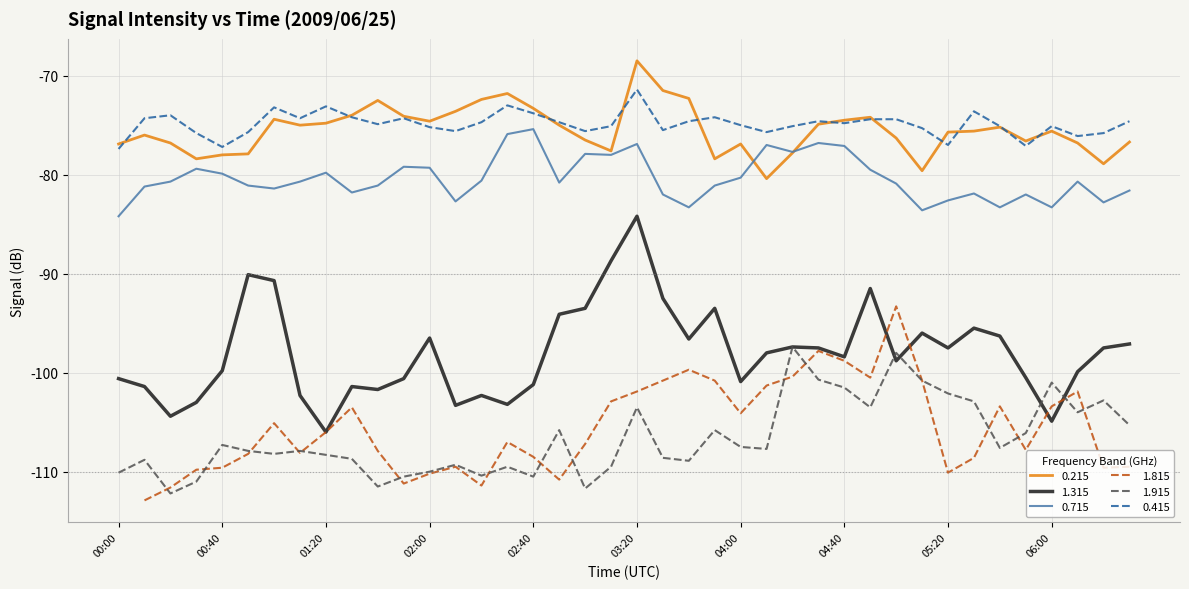

What is the maximum value shown in the chart?

-68.5